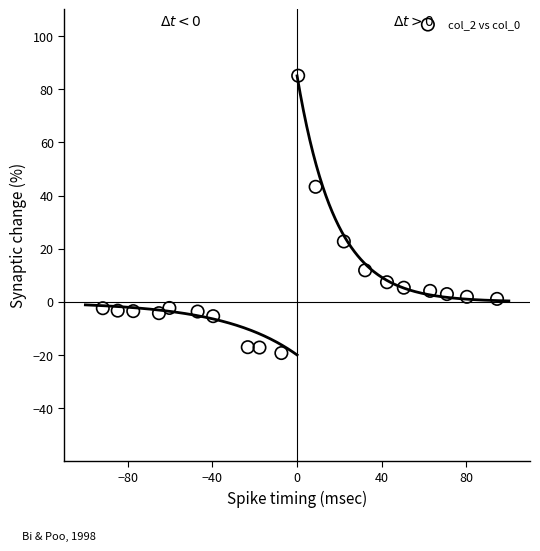

What Y value in the scatter plot is closest to 32?

22.7